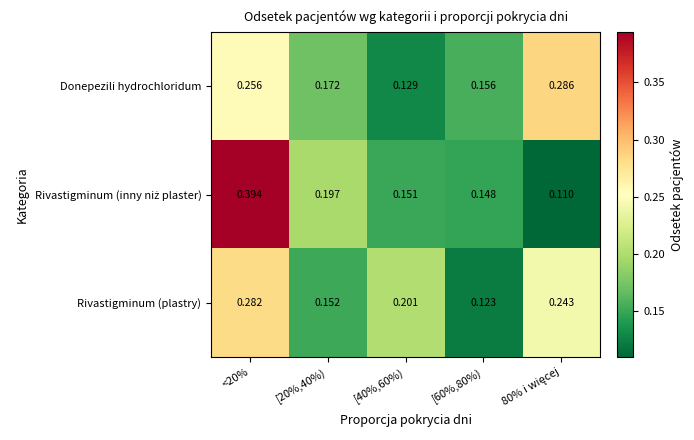

How many categories are shown in the chart?

5